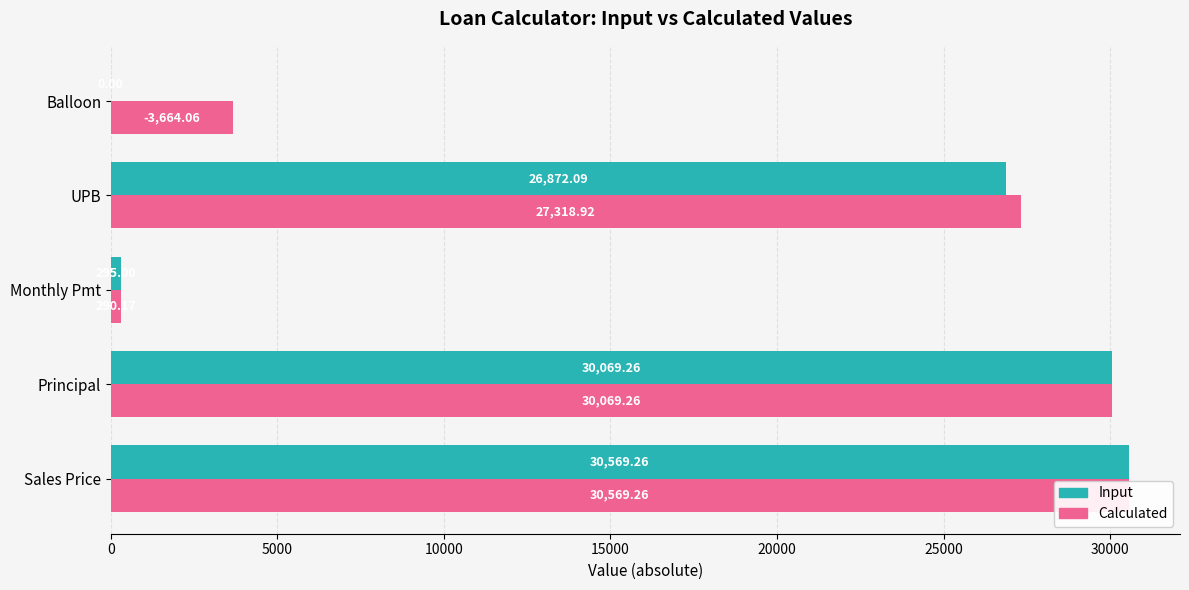

Reading left to right, extract all data points from this chart.

Input: 30569.3	30069.3	295.0	26872.1	0.0
Calculated: 30569.3	30069.3	290.2	27318.9	3664.1